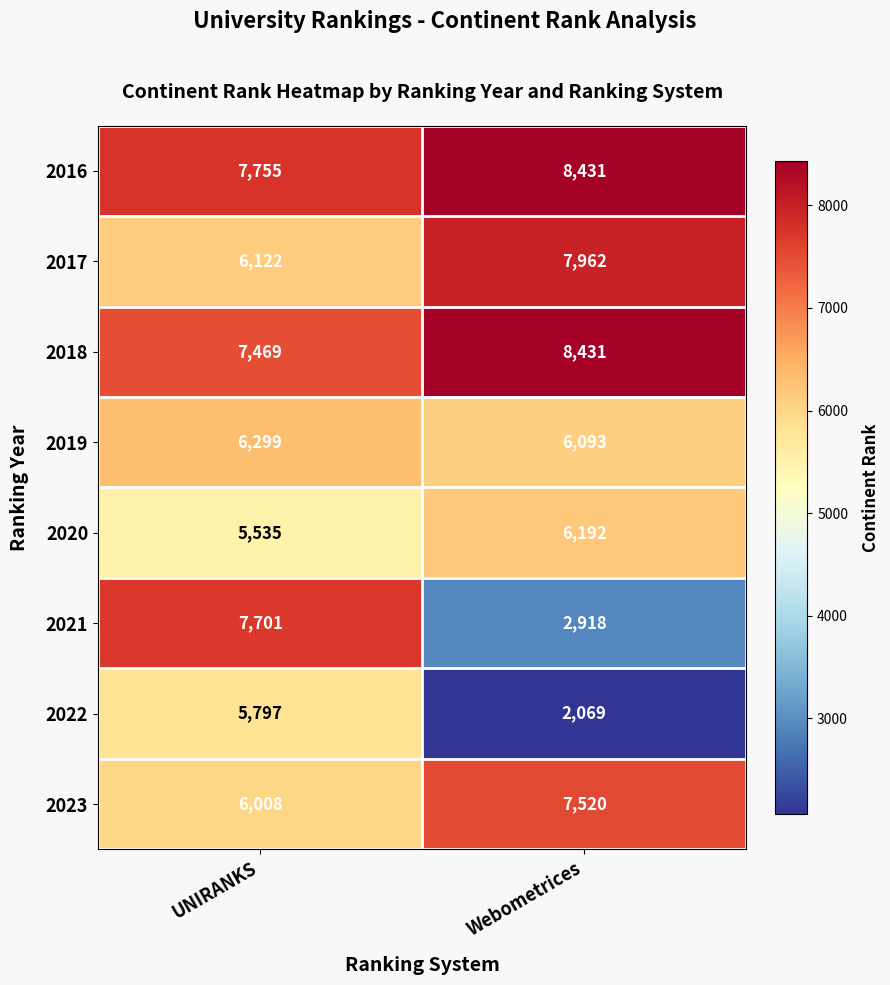

What is the difference between the highest and lowest values at UNIRANKS?

2220